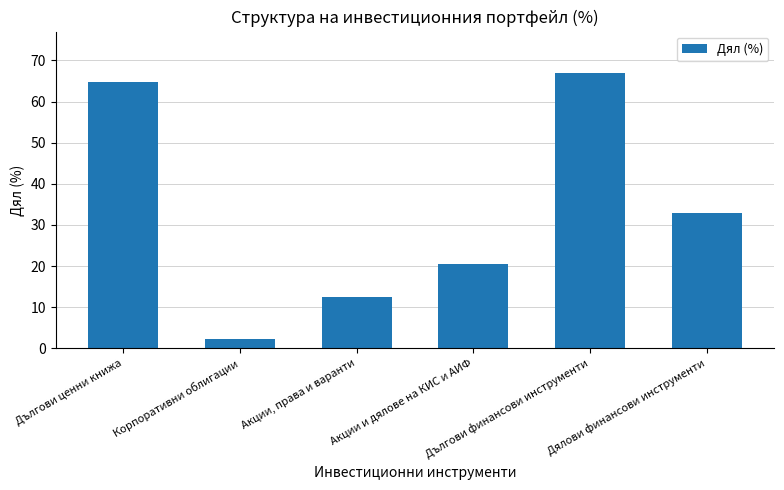

Rank the categories by value from lowest to highest.

Корпоративни облигации, Акции, права и варанти, Акции и дялове на КИС и АИФ, Дялови финансови инструменти, Дългови ценни книжа, Дългови финансови инструменти